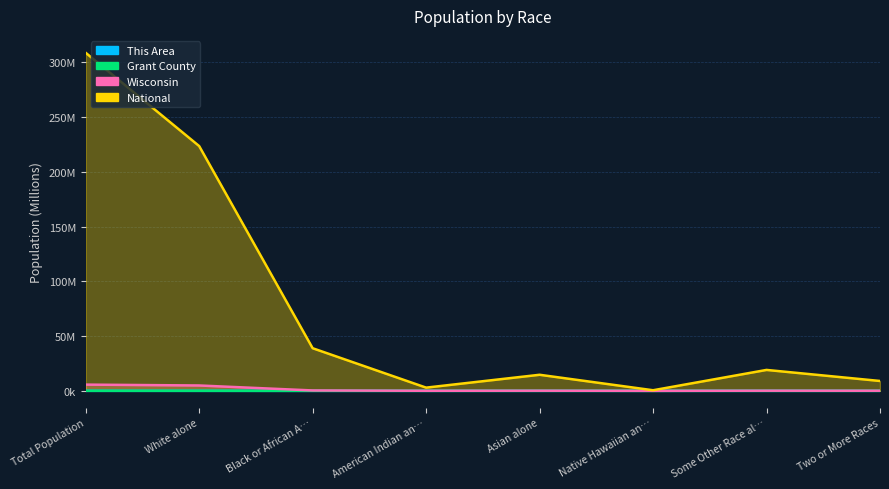

The Grant County series shows 0.0 at Black or African A…. True or false?

False